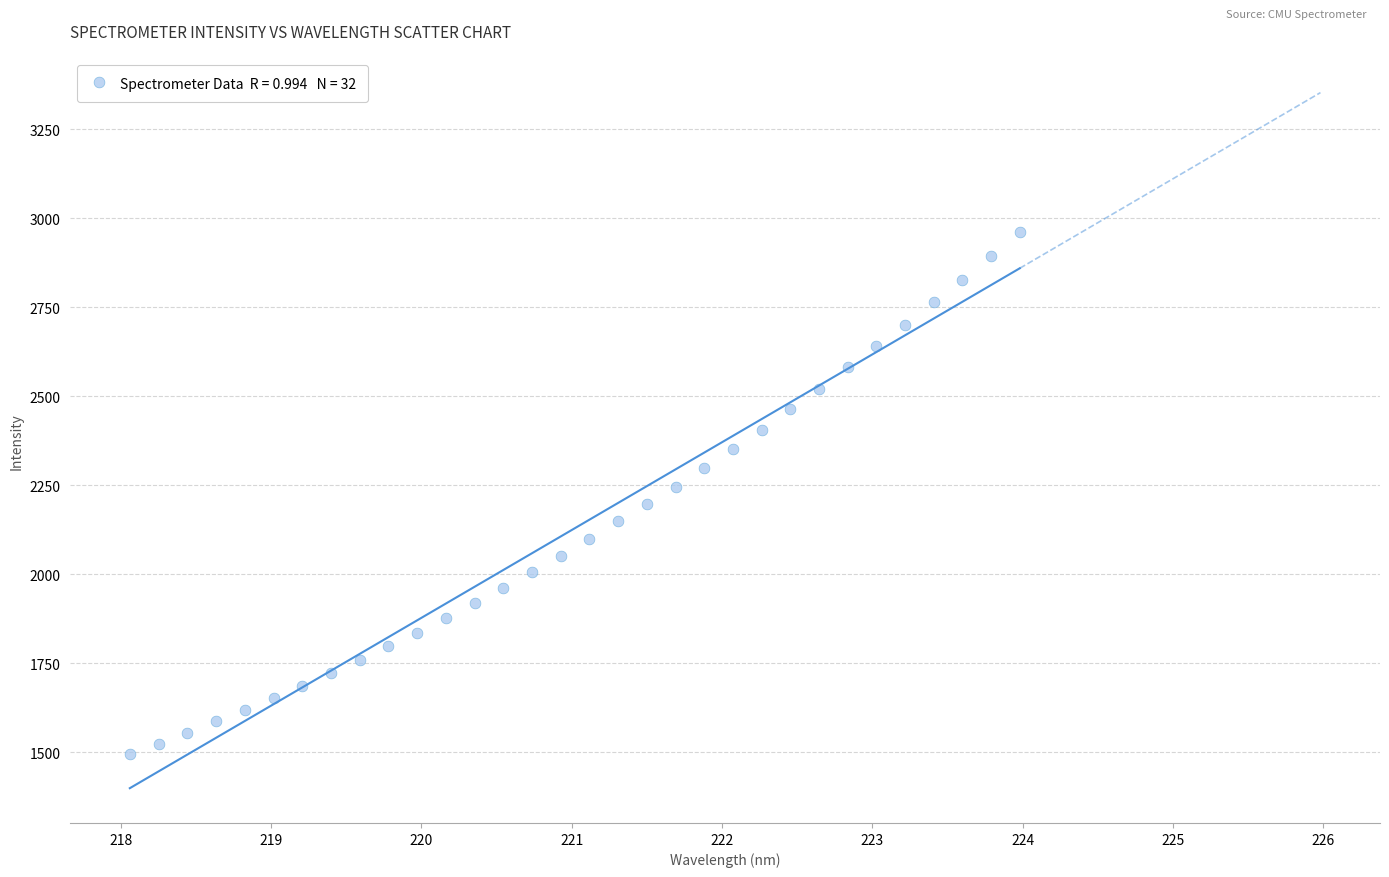

What is the range of X values (max minus min)?

5.9